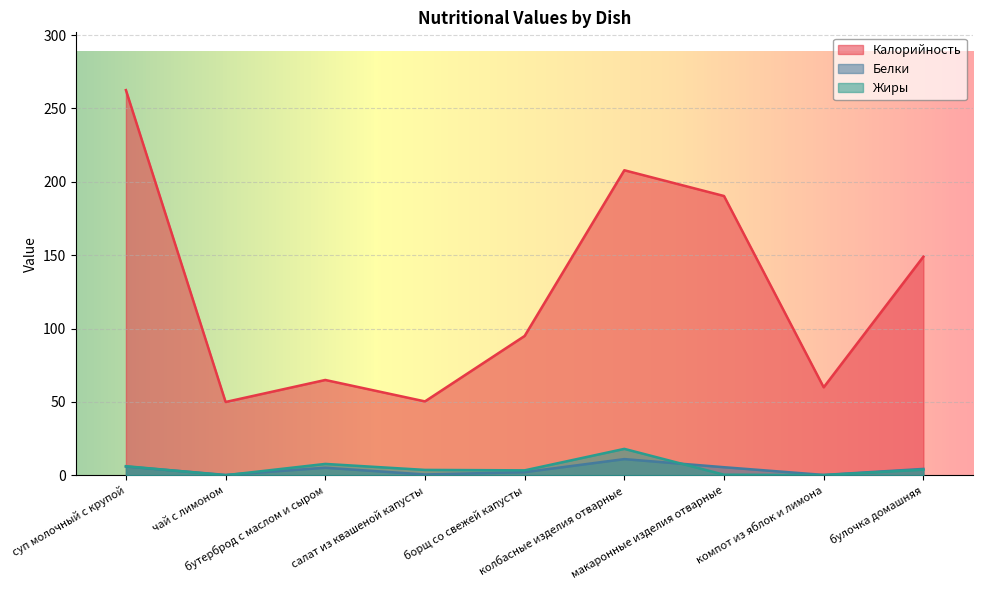

The Жиры series shows 0.1 at чай с лимоном. True or false?

True